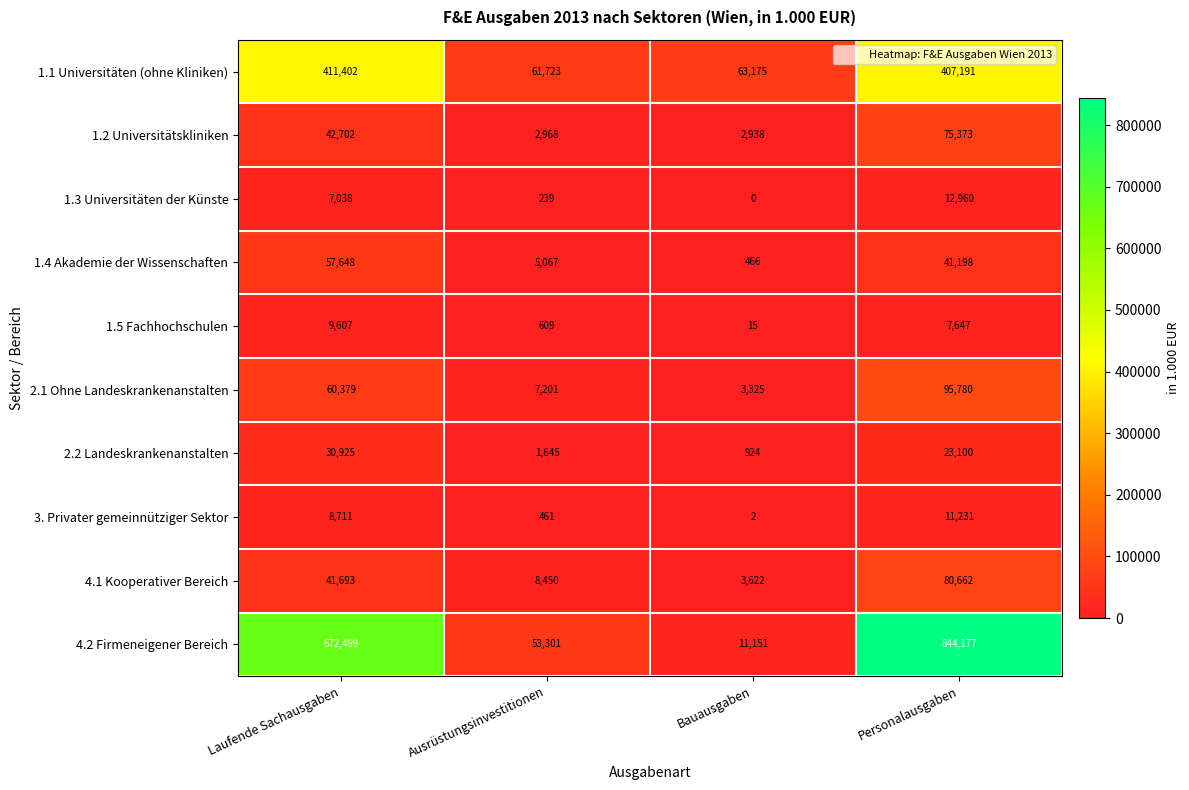

List the series in order of their peak value, highest first.

4.2 Firmeneigener Bereich, 1.1 Universitäten (ohne Kliniken), 2.1 Ohne Landeskrankenanstalten, 4.1 Kooperativer Bereich, 1.2 Universitätskliniken, 1.4 Akademie der Wissenschaften, 2.2 Landeskrankenanstalten, 1.3 Universitäten der Künste, 3. Privater gemeinnütziger Sektor, 1.5 Fachhochschulen